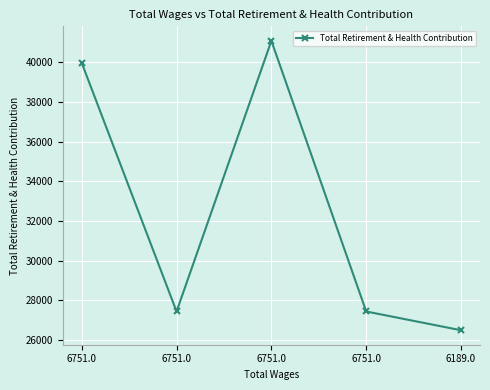

What is the smallest value displayed?

26490